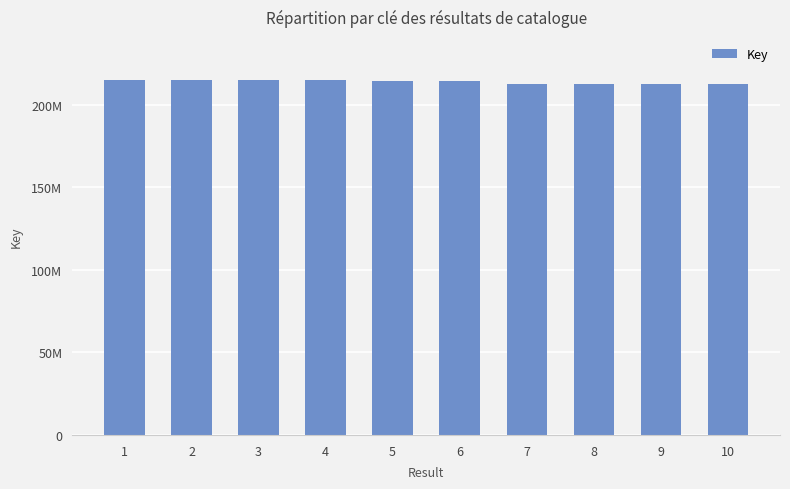

What is the value of the 1st bar from the left?

215307800